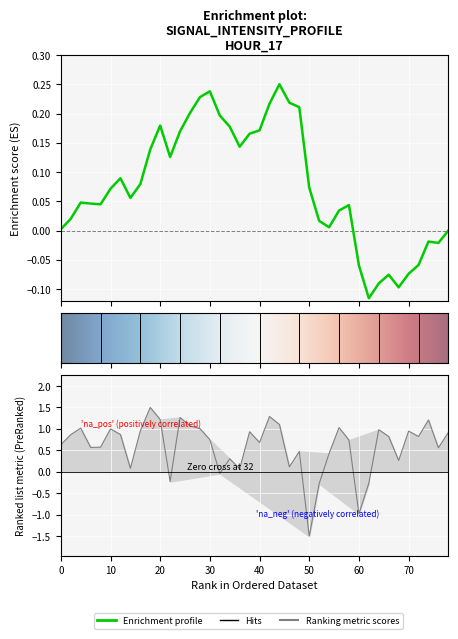

How many interior local valleys (lower than both neighbors) does the data have?

12